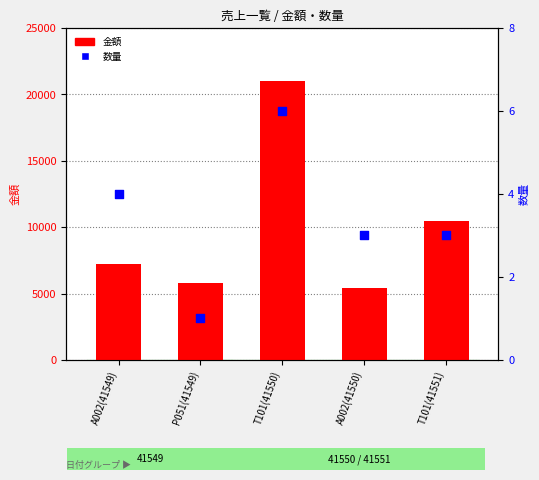

Which series has the largest total across all categories?

金額